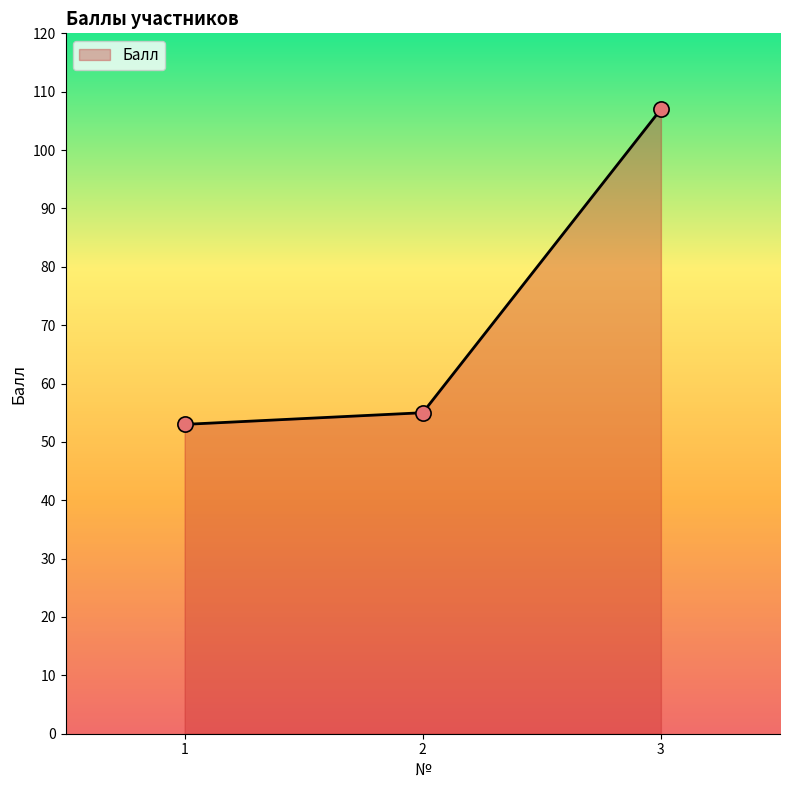

What is the change in value from 1 to 3?

+54